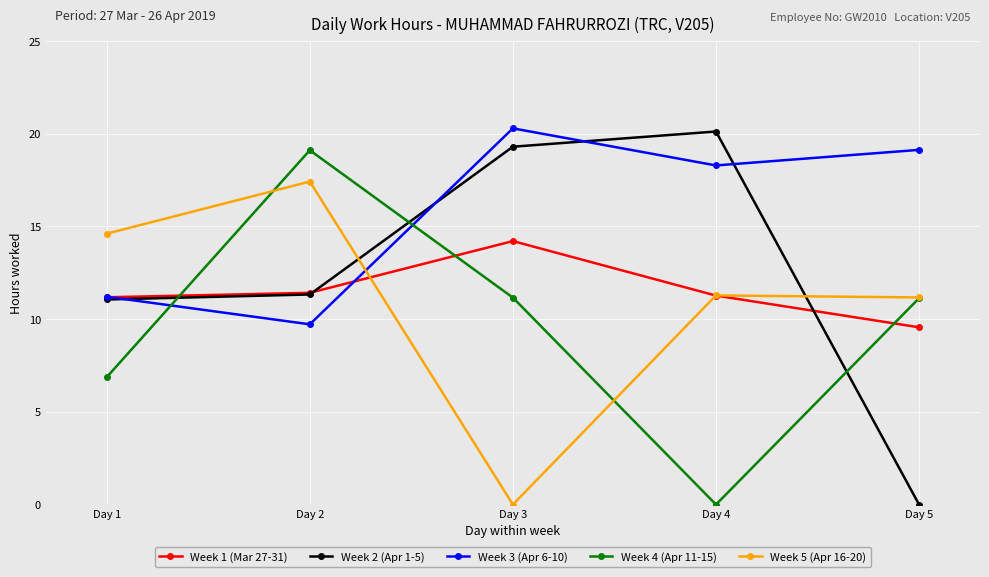

What is the spread (max minus min) of values at Day 2?

9.4